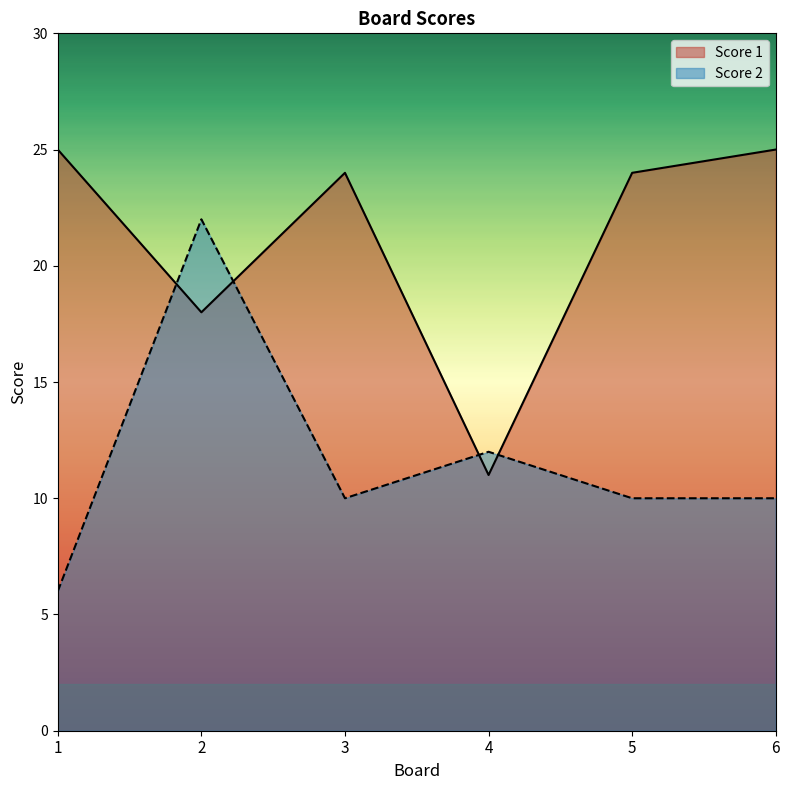

What is the average value of the Score 2 series?

12